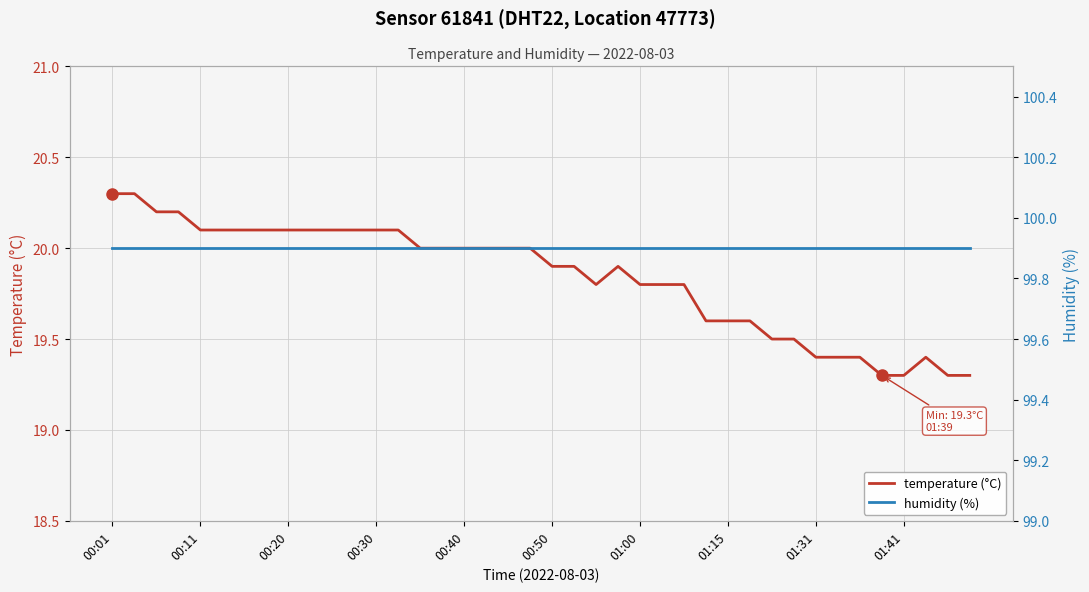

What is the maximum value for temperature (°C)?

20.3